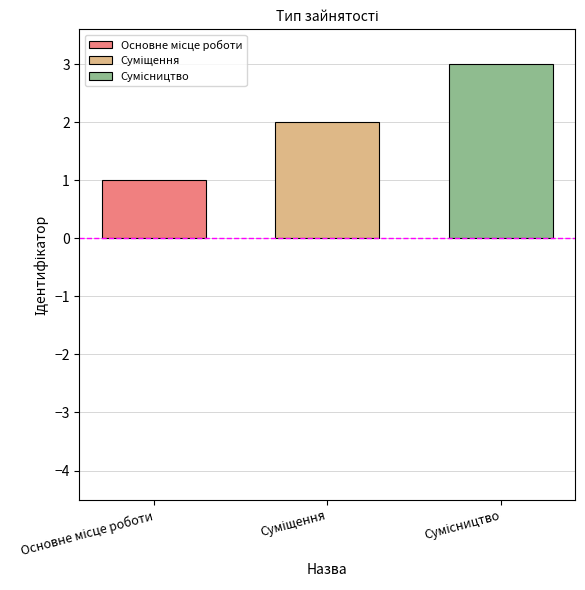

What is the greatest value displayed?

3